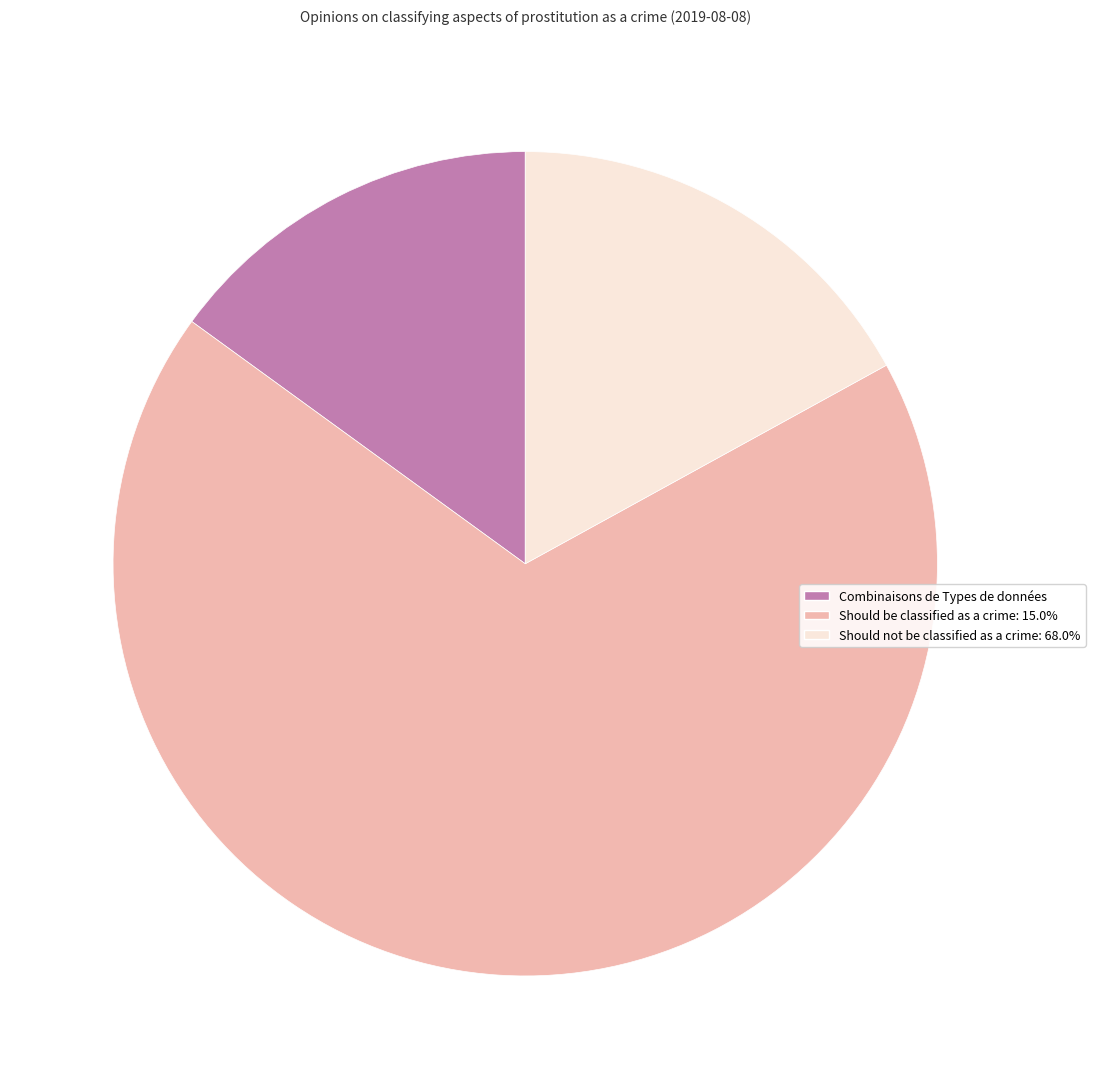

Does Combinaisons de Types de données account for over 50% of the chart?

No